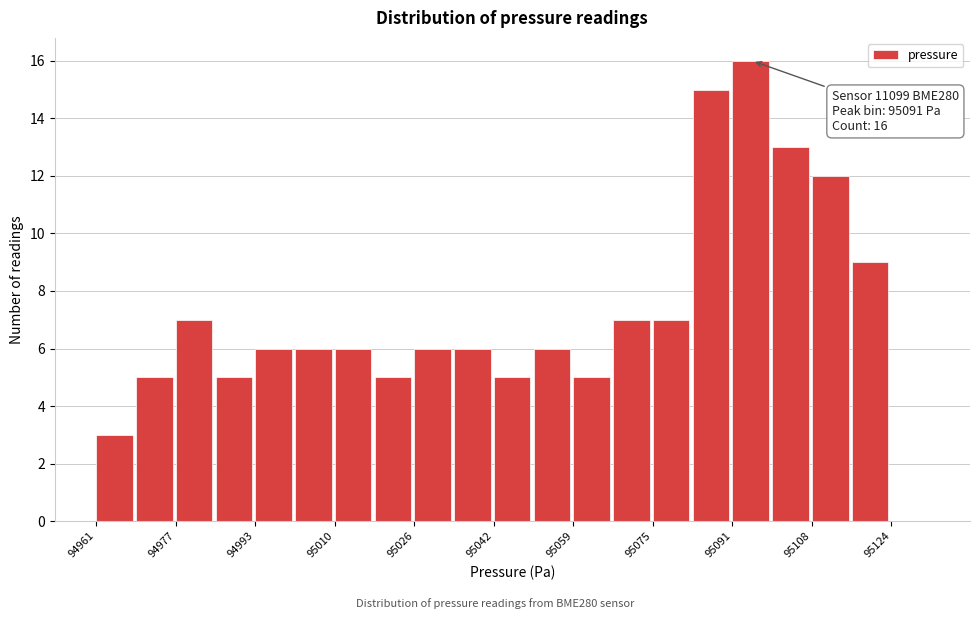

Which range on the x-axis has the tallest bar?

95092 to 95100